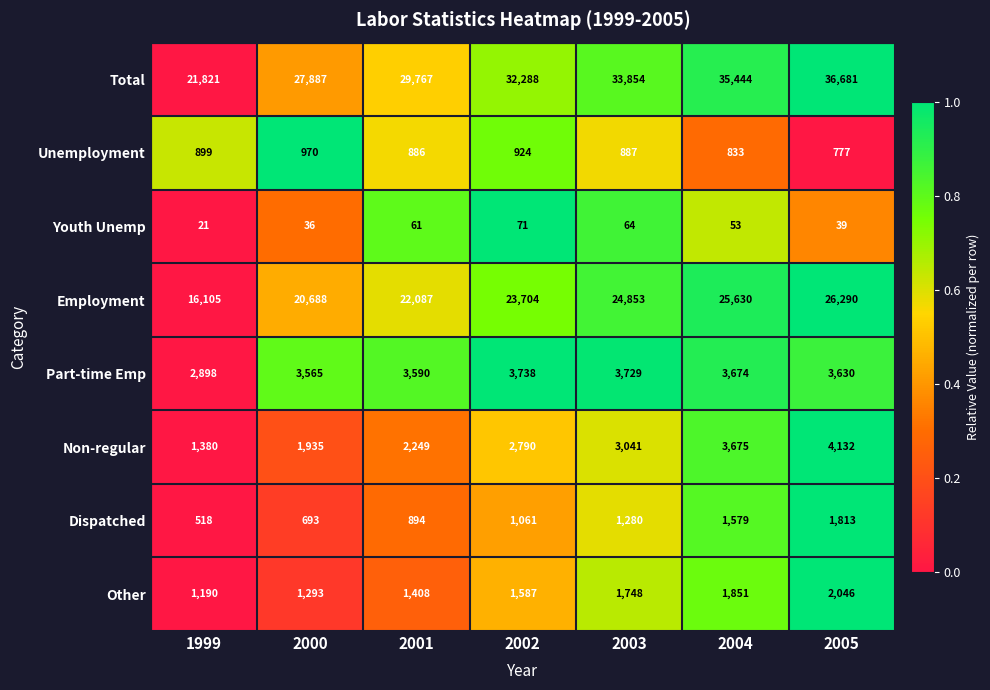

What is the difference between the second highest and minimum values in the Dispatched series?

1061